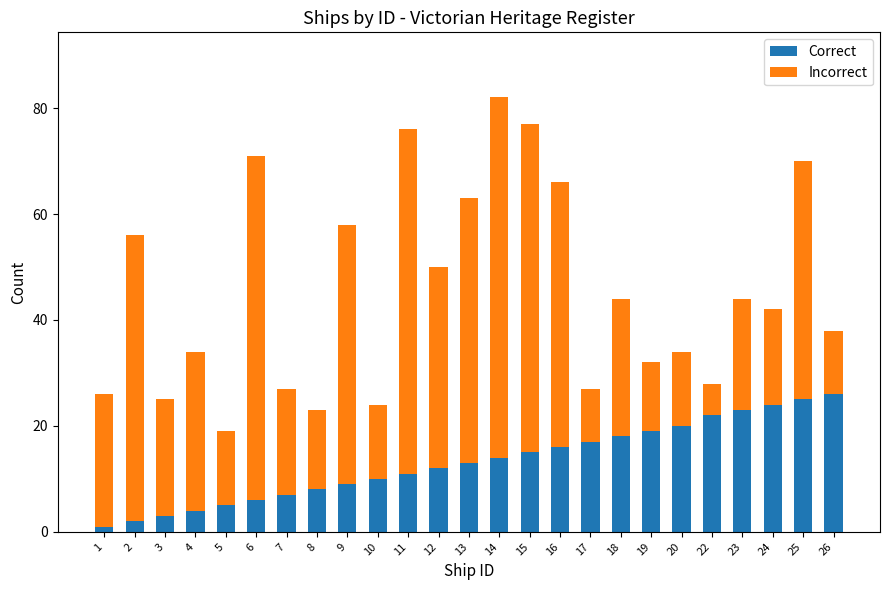

Does the chart contain stacked bars?

Yes